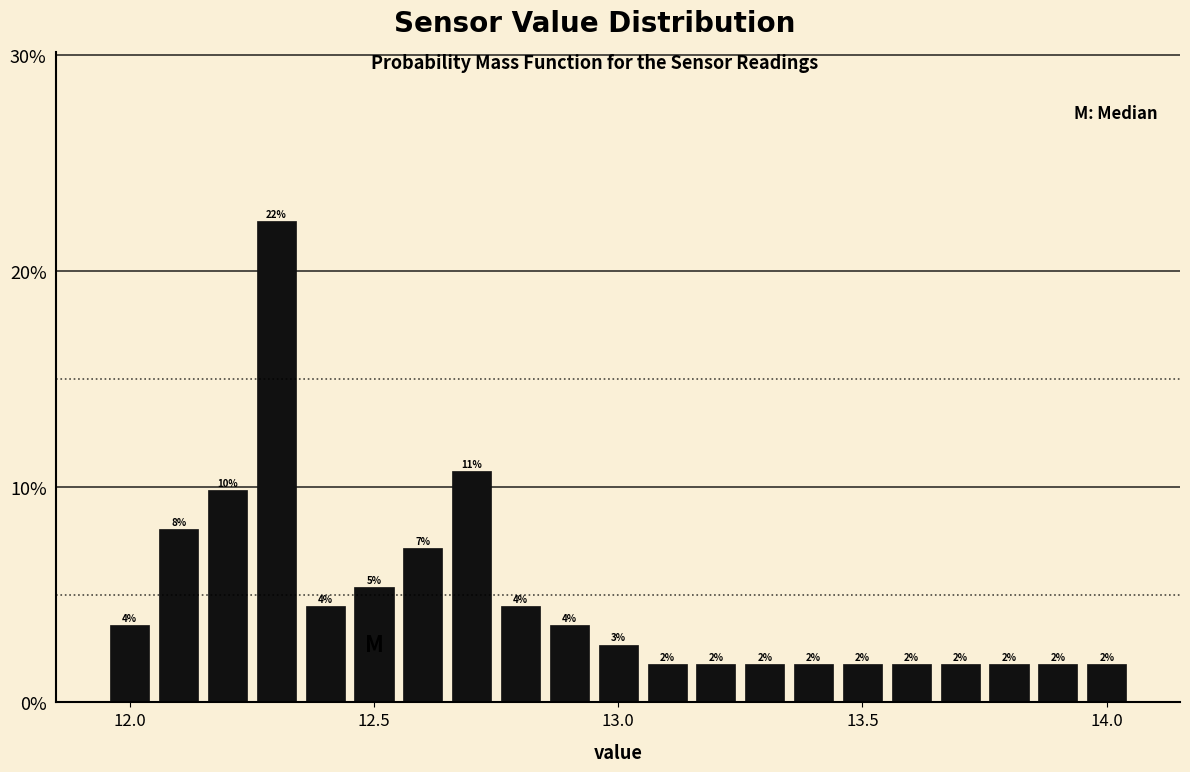

Read against the x-axis, roughly where is the centre of the tallest bar?

12.30